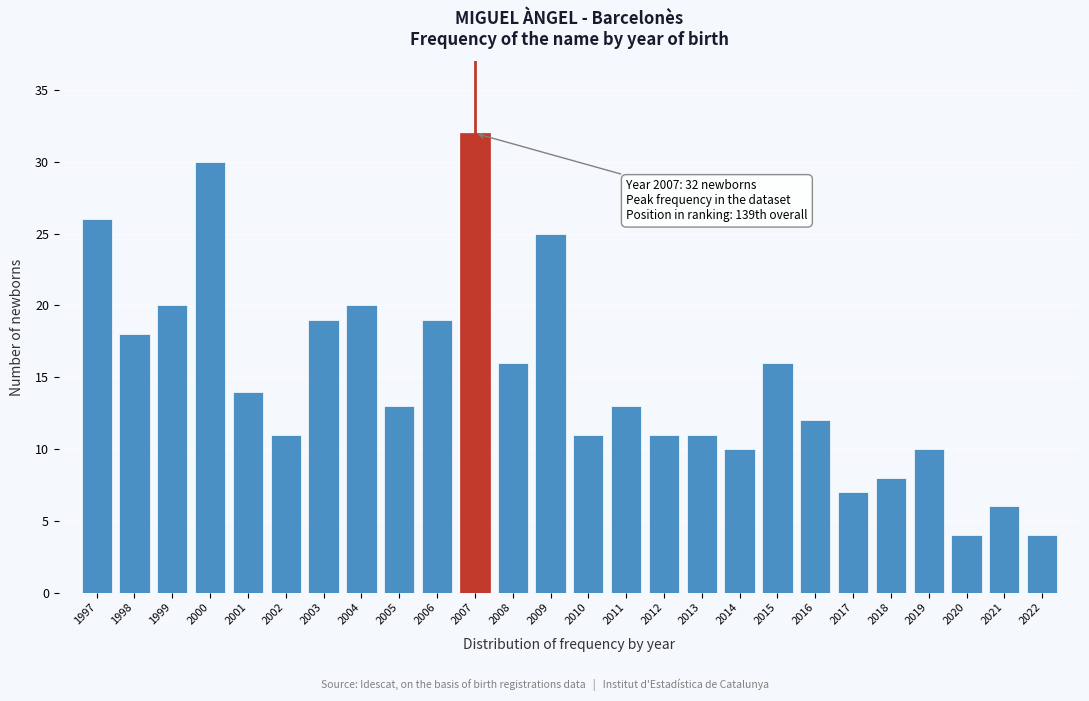

Reading left to right, transcribe all the data shown in this chart.

26	18	20	30	14	11	19	20	13	19	32	16	25	11	13	11	11	10	16	12	7	8	10	4	6	4